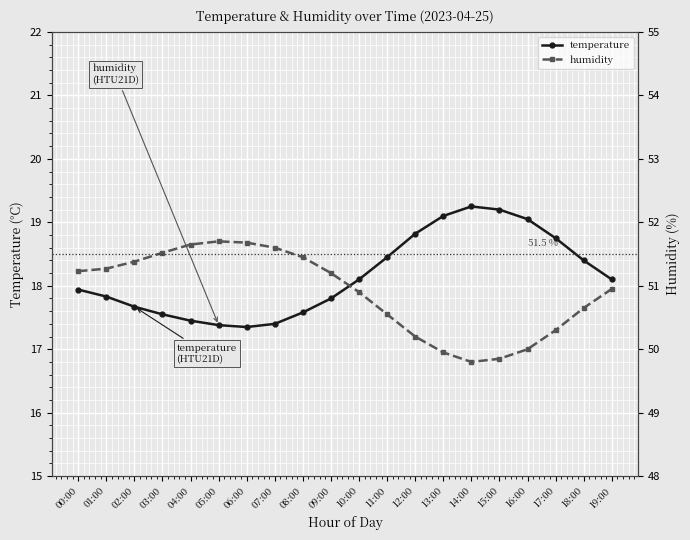

What are all the series names shown in the legend?

temperature, humidity